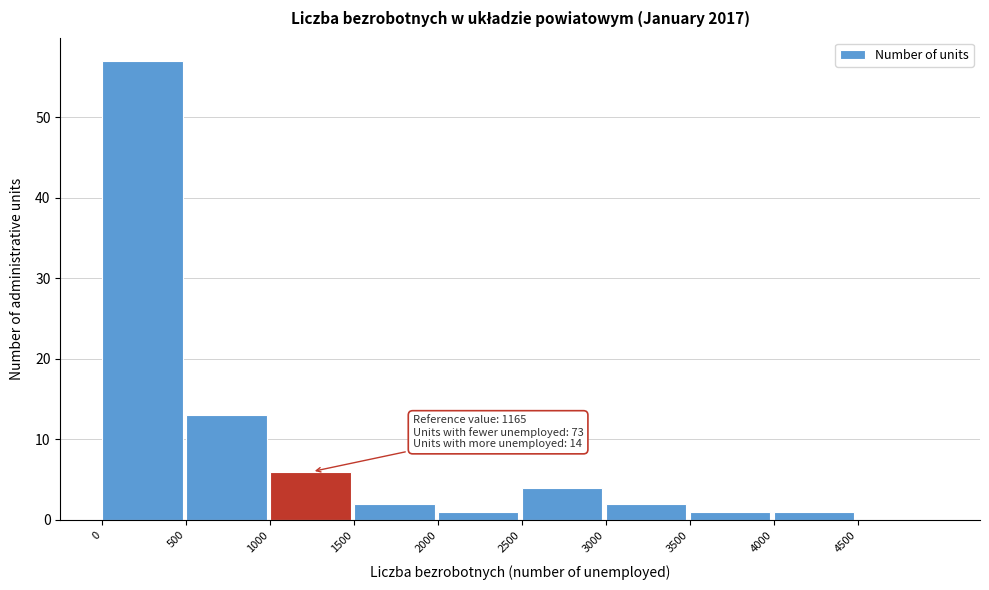

Over which range of the x-axis is the bar tallest?

0 to 500